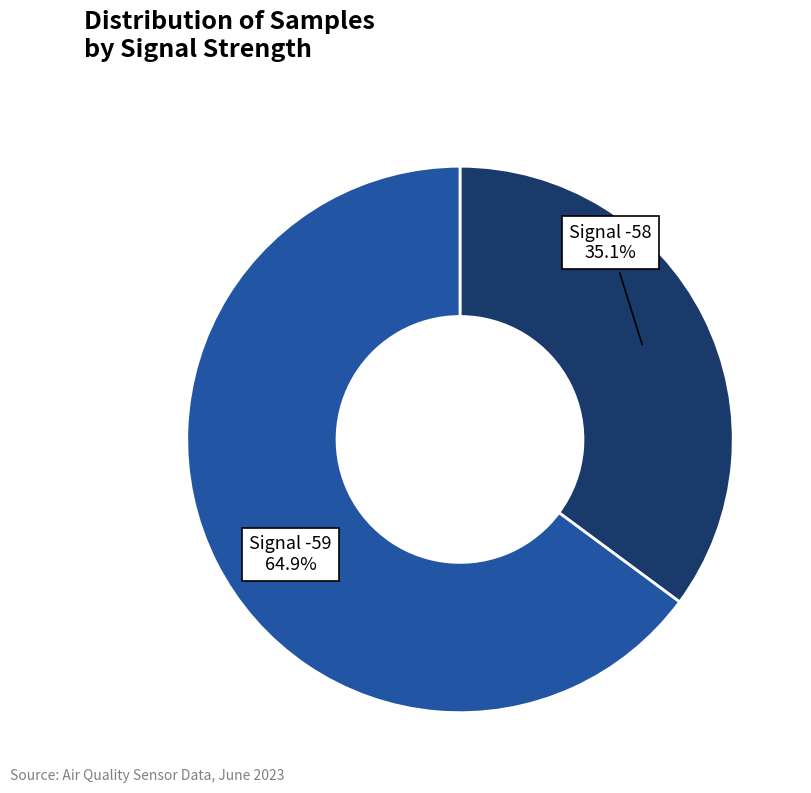

What is the total percentage of Signal -58 and Signal -59?

100.0%